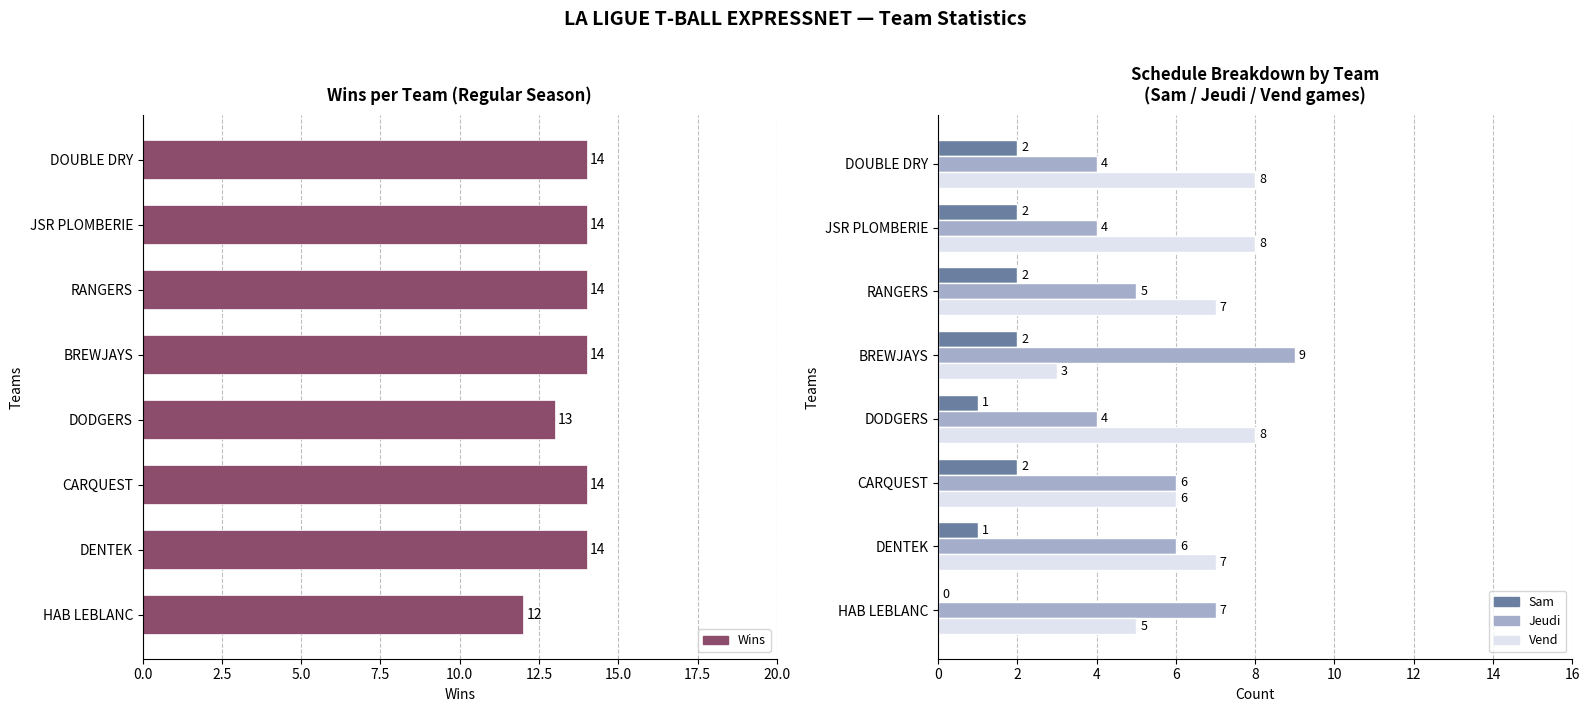

What is the average value of the Jeudi series?

6